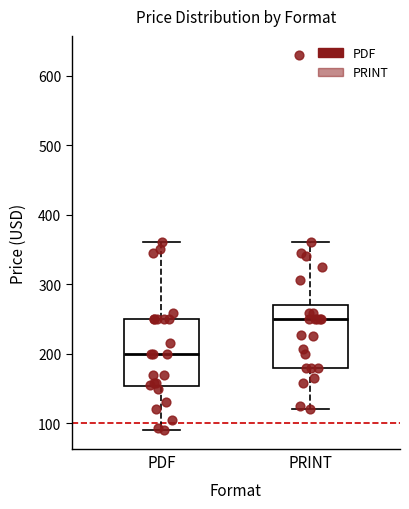

Reading left to right, transcribe this box plot: for each box, give where its median line is, the range the box spans, and where its two whiskers end, as read against the y-axis. The values are not printed on the chart, so give them approximately, as read against the axis.

PDF: median 200, box 150 to 250, whiskers 90 to 360
PRINT: median 250, box 180 to 270, whiskers 120 to 360